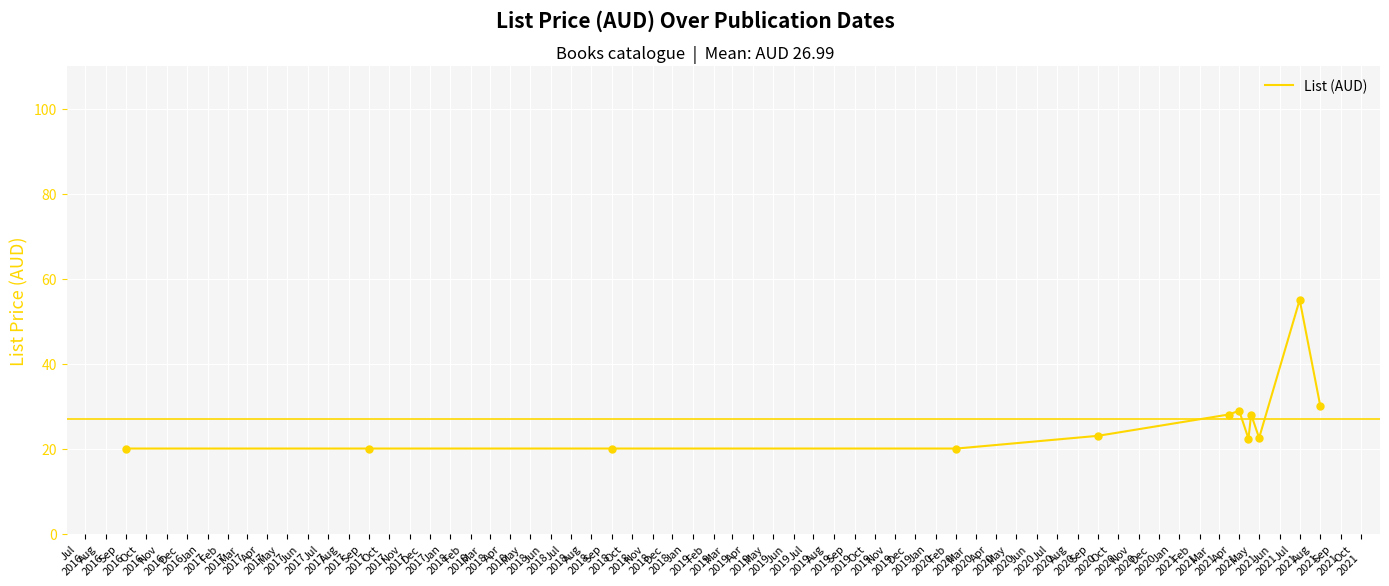

What is the smallest value displayed?

20.0